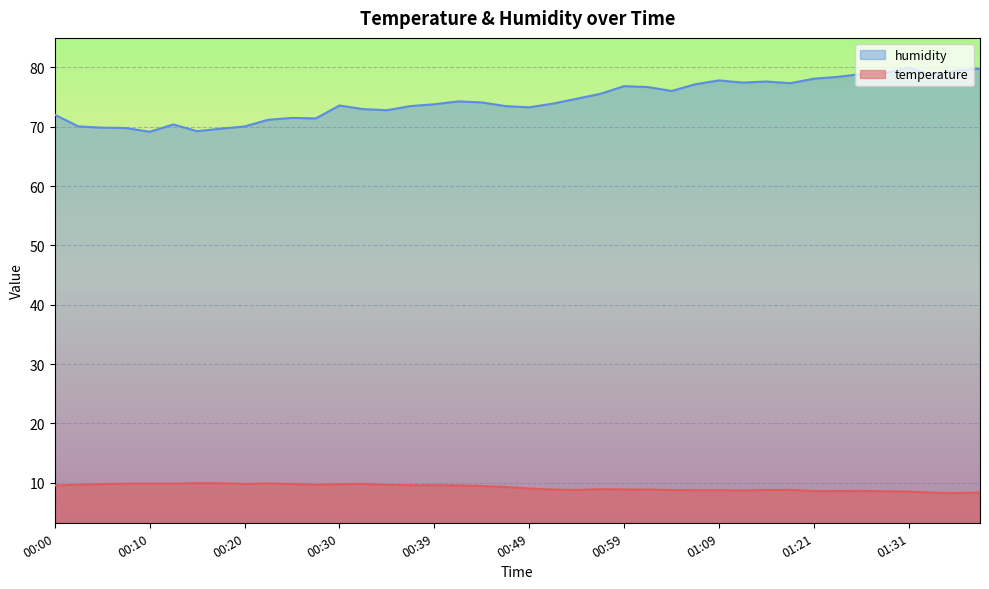

Is the value of humidity at 00:08 greater than the value of temperature at 00:42?

Yes